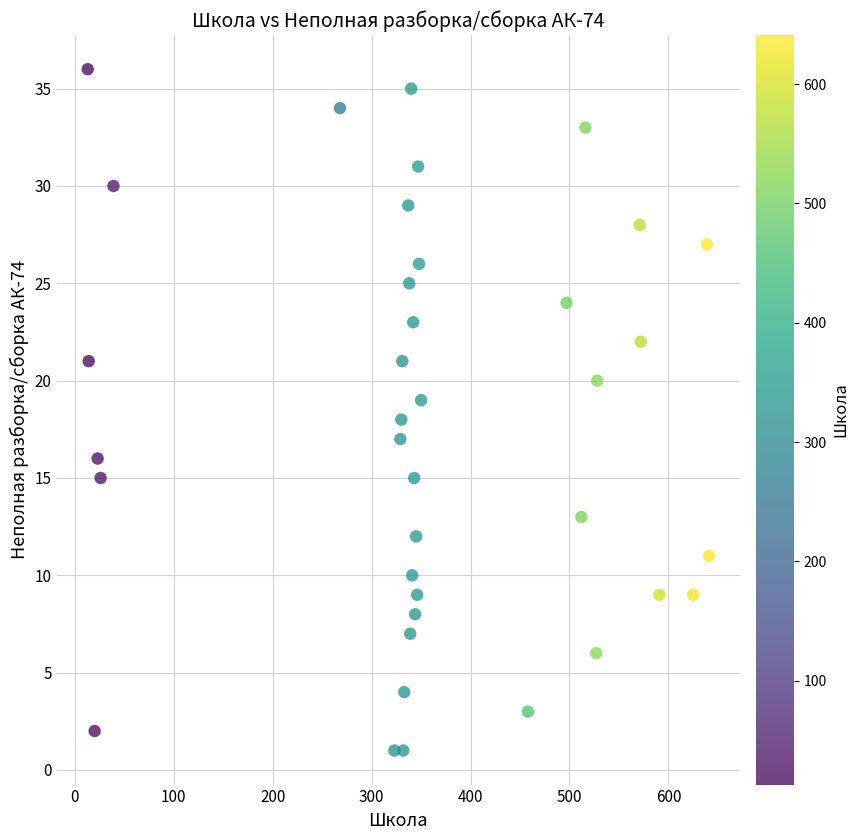

What is the range of Y values (max minus min)?

35